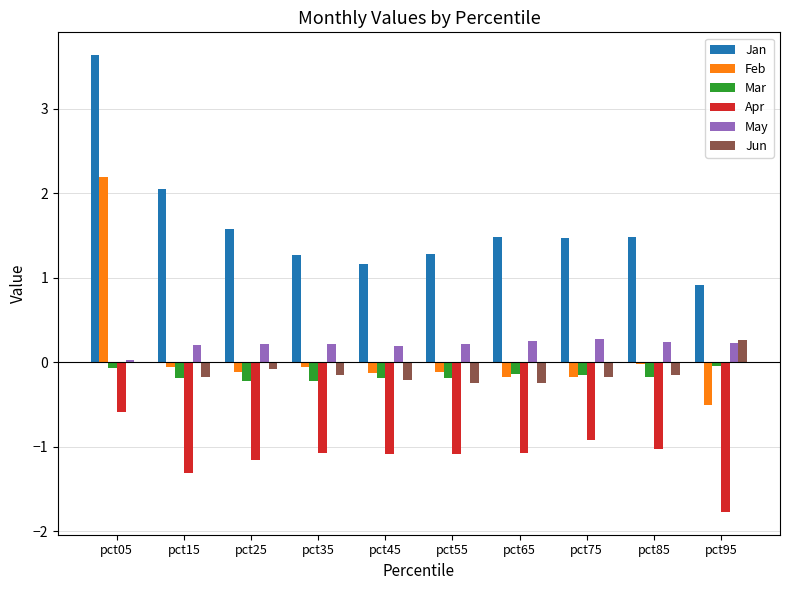

How many series are shown in this chart?

6